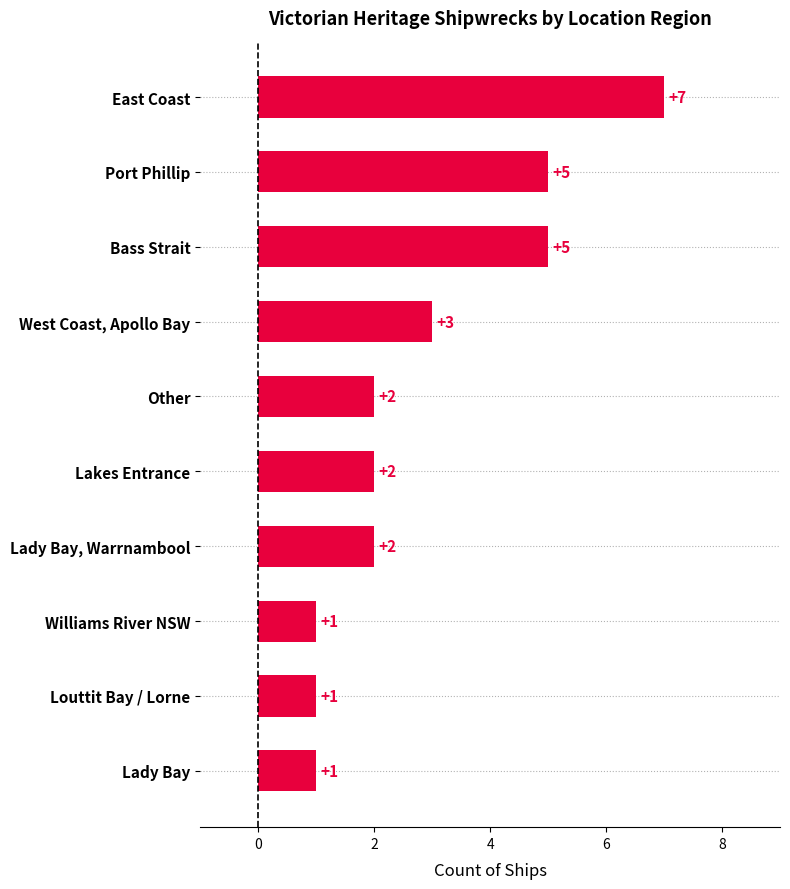

What is the difference between the maximum and second lowest values?

6